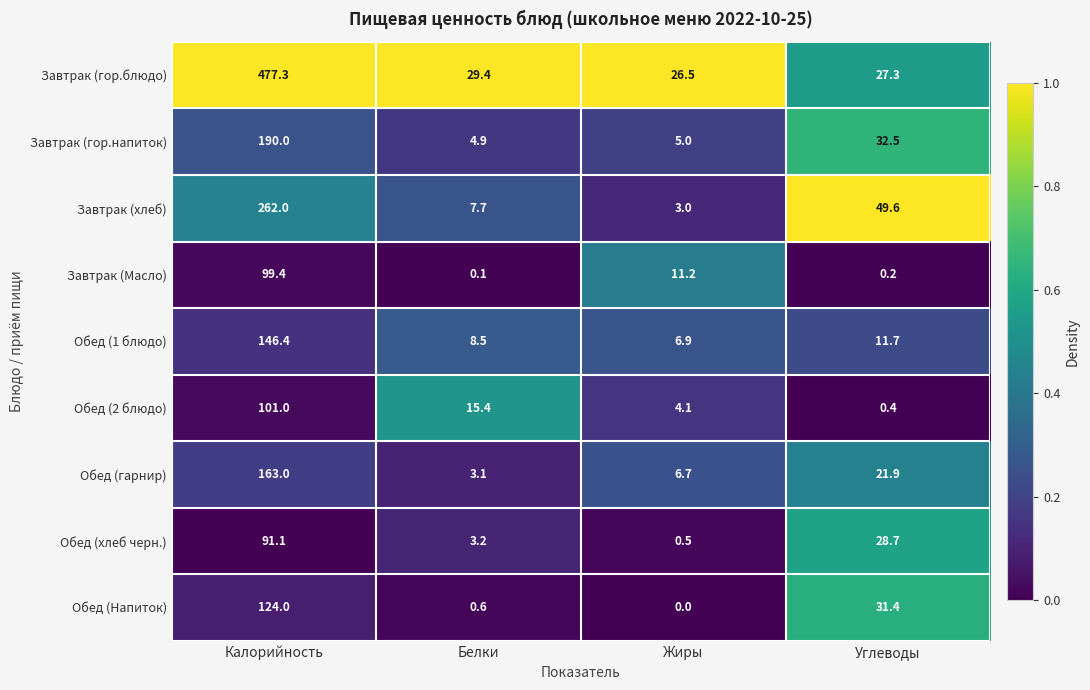

The value of Завтрак (хлеб) at Белки is 5.2. True or false?

False